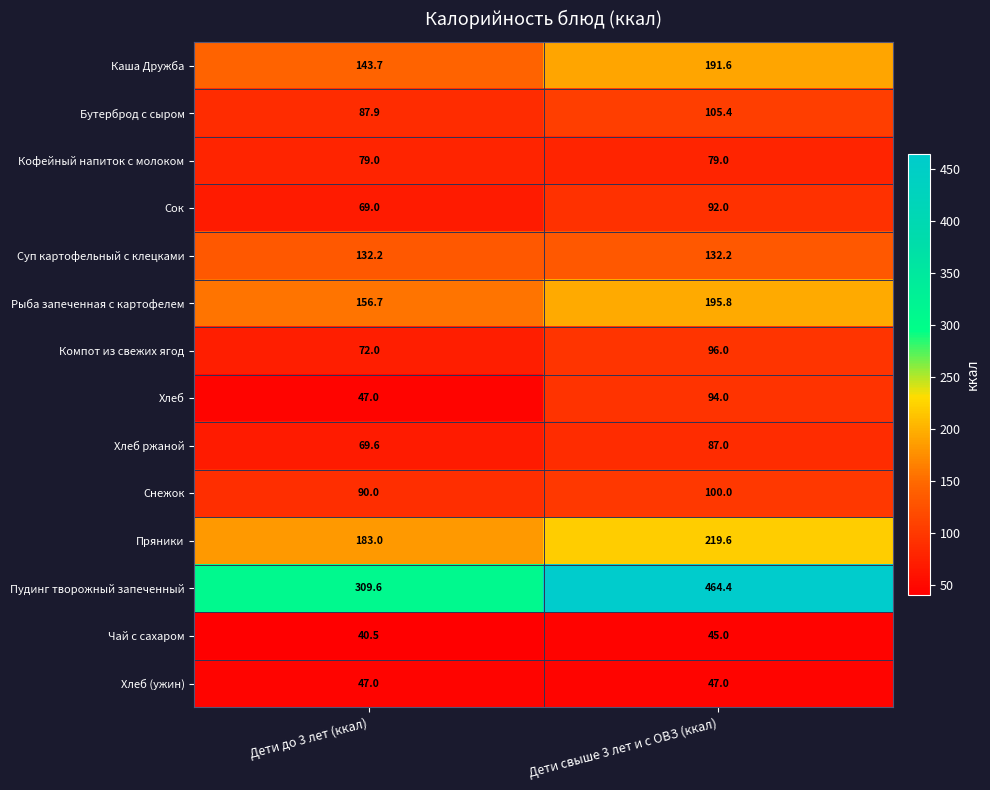

Reading right to left, what are all the values shown in this chart?

Каша Дружба: 191.6	143.7
Бутерброд с сыром: 105.4	87.9
Кофейный напиток с молоком: 79.0	79.0
Сок: 92.0	69.0
Суп картофельный с клецками: 132.2	132.2
Рыба запеченная с картофелем: 195.8	156.7
Компот из свежих ягод: 96.0	72.0
Хлеб: 94.0	47.0
Хлеб ржаной: 87.0	69.6
Снежок: 100.0	90.0
Пряники: 219.6	183.0
Пудинг творожный запеченный: 464.4	309.6
Чай с сахаром: 45.0	40.5
Хлеб (ужин): 47.0	47.0